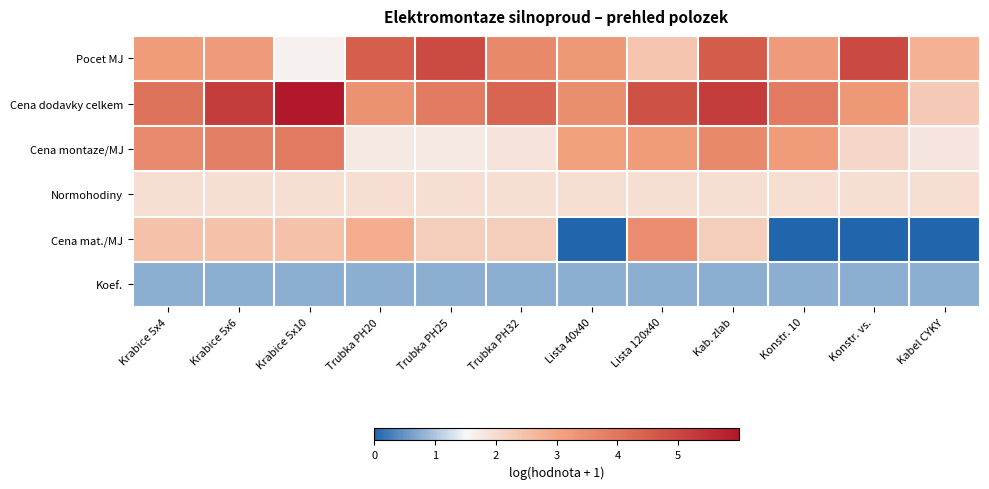

Reading left to right, what are all the values shown in this chart?

Pocet MJ: Krabice 5x4=3.2	Krabice 5x6=3.2	Krabice 5x10=1.6	Trubka PH20=4.5	Trubka PH25=4.9	Trubka PH32=3.6	Lista 40x40=3.3	Lista 120x40=2.4	Kab. zlab=4.6	Konstr. 10=3.2	Konstr. vs.=4.9	Kabel CYKY=2.8
Cena dodavky celkem: Krabice 5x4=4.1	Krabice 5x6=5.2	Krabice 5x10=6.0	Trubka PH20=3.4	Trubka PH25=3.9	Trubka PH32=4.4	Lista 40x40=3.5	Lista 120x40=4.8	Kab. zlab=5.2	Konstr. 10=3.9	Konstr. vs.=3.3	Kabel CYKY=2.3
Cena montaze/MJ: Krabice 5x4=3.6	Krabice 5x6=3.8	Krabice 5x10=3.9	Trubka PH20=1.7	Trubka PH25=1.8	Trubka PH32=1.9	Lista 40x40=3.1	Lista 120x40=3.2	Kab. zlab=3.6	Konstr. 10=3.2	Konstr. vs.=2.1	Kabel CYKY=1.8
Normohodiny: Krabice 5x4=1.9	Krabice 5x6=1.9	Krabice 5x10=1.9	Trubka PH20=1.9	Trubka PH25=1.9	Trubka PH32=1.9	Lista 40x40=1.9	Lista 120x40=1.9	Kab. zlab=1.9	Konstr. 10=1.9	Konstr. vs.=1.9	Kabel CYKY=1.9
Cena mat./MJ: Krabice 5x4=2.5	Krabice 5x6=2.5	Krabice 5x10=2.5	Trubka PH20=2.8	Trubka PH25=2.3	Trubka PH32=2.3	Lista 40x40=0.0	Lista 120x40=3.5	Kab. zlab=2.3	Konstr. 10=0.0	Konstr. vs.=0.0	Kabel CYKY=0.0
Koef.: Krabice 5x4=0.8	Krabice 5x6=0.8	Krabice 5x10=0.8	Trubka PH20=0.8	Trubka PH25=0.8	Trubka PH32=0.8	Lista 40x40=0.8	Lista 120x40=0.8	Kab. zlab=0.8	Konstr. 10=0.8	Konstr. vs.=0.8	Kabel CYKY=0.8